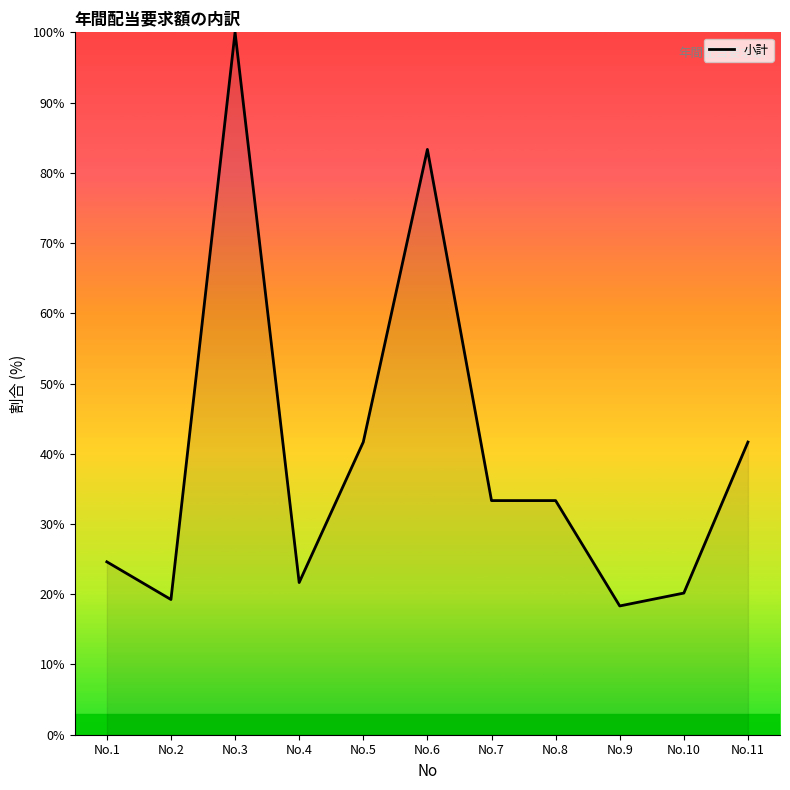

What is the difference between the maximum and minimum values?

81.7